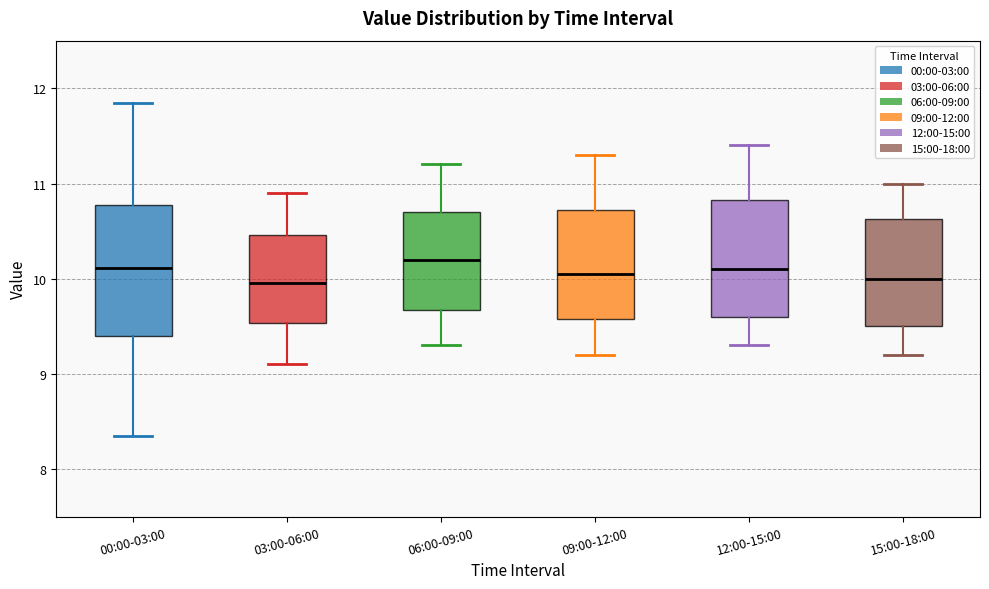

Where is the upper edge of the box for 06:00-09:00 on the y-axis? The values are not printed on the chart, so give them approximately, as read against the axis.

10.7